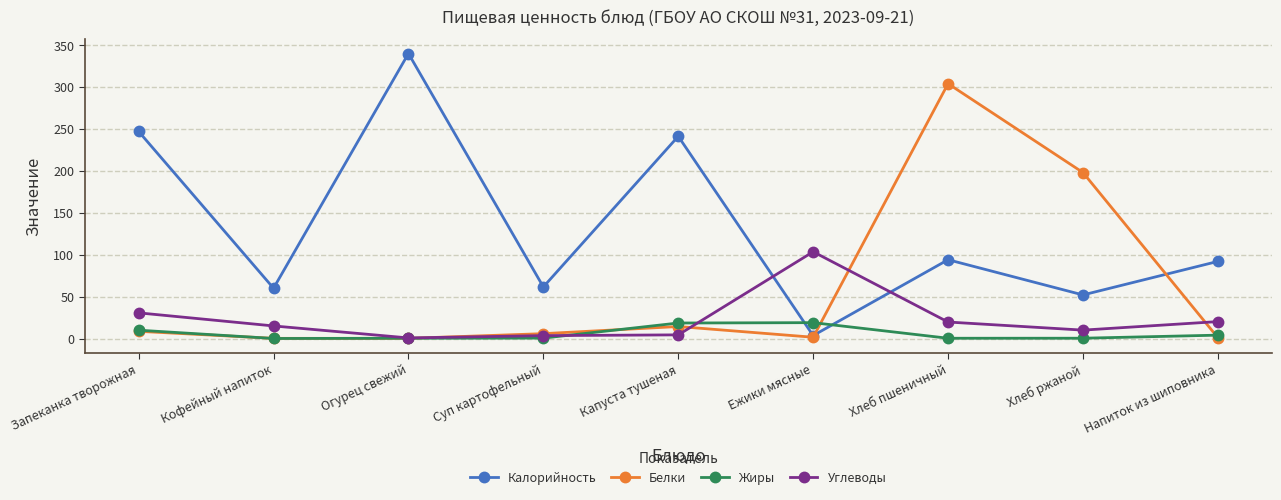

At which category is the sum across all series the highest?

Хлеб пшеничный